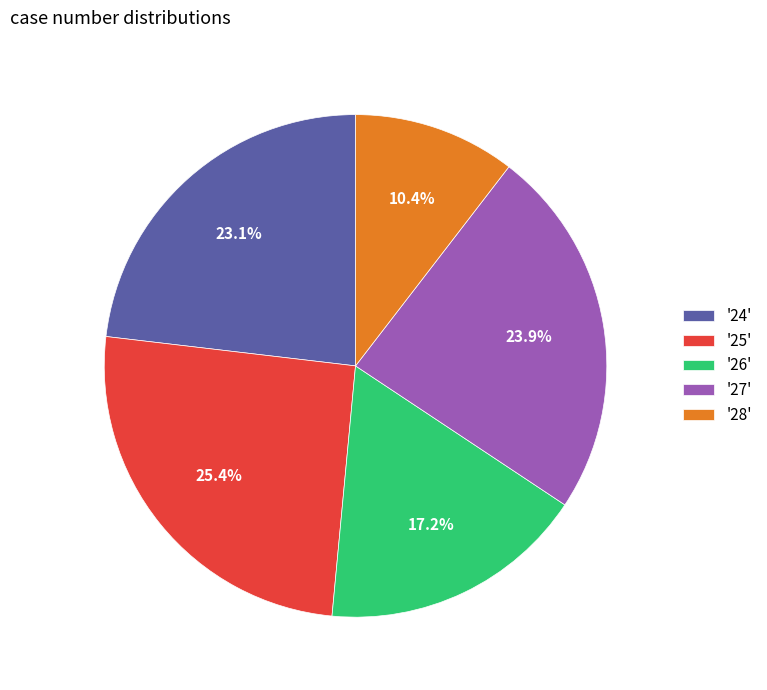

Which slice is the smallest?

'28'